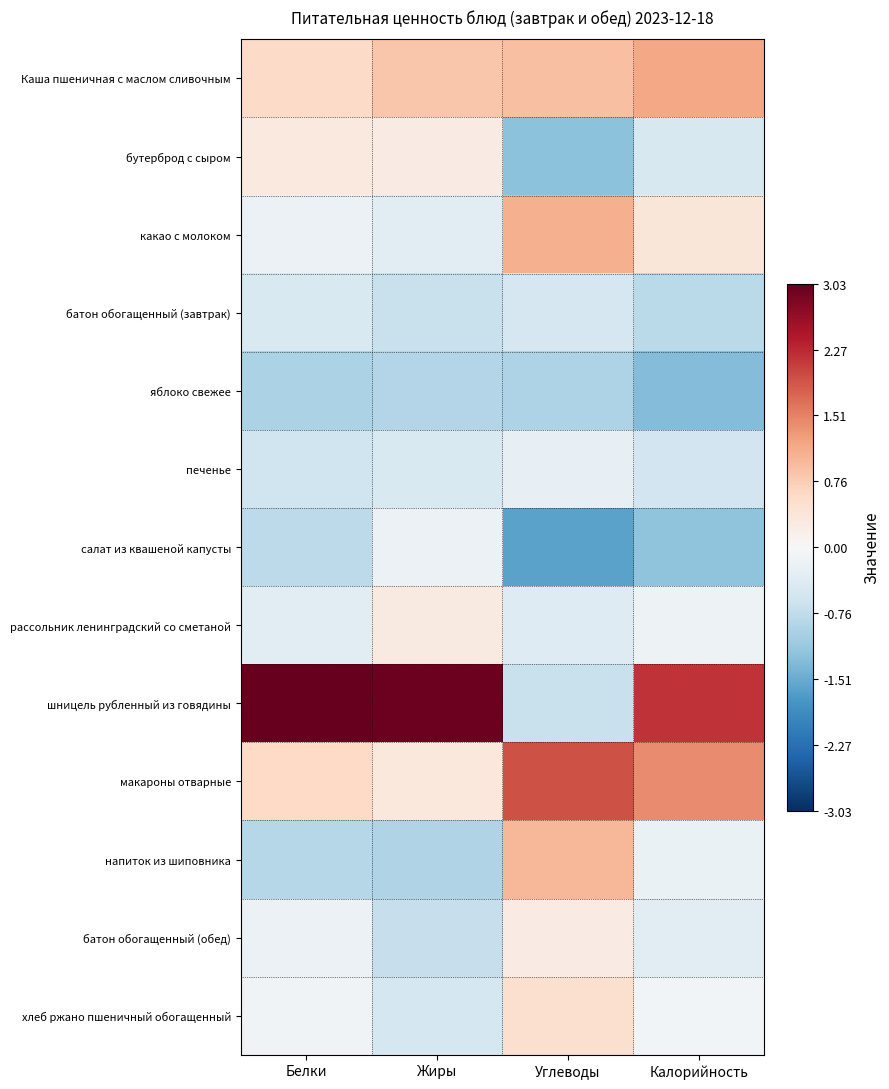

Reading left to right, transcribe all the data shown in this chart.

Каша пшеничная с маслом сливочным: Белки=0.6	Жиры=0.8	Углеводы=0.9	Калорийность=1.2
бутерброд с сыром: Белки=0.3	Жиры=0.2	Углеводы=-1.3	Калорийность=-0.5
какао с молоком: Белки=-0.2	Жиры=-0.3	Углеводы=1.1	Калорийность=0.4
батон обогащенный (завтрак): Белки=-0.5	Жиры=-0.7	Углеводы=-0.5	Калорийность=-0.8
яблоко свежее: Белки=-0.9	Жиры=-0.9	Углеводы=-0.9	Калорийность=-1.3
печенье: Белки=-0.6	Жиры=-0.5	Углеводы=-0.3	Калорийность=-0.6
салат из квашеной капусты: Белки=-0.8	Жиры=-0.2	Углеводы=-1.6	Калорийность=-1.2
рассольник ленинградский со сметаной: Белки=-0.3	Жиры=0.3	Углеводы=-0.4	Калорийность=-0.1
шницель рубленный из говядины: Белки=3.0	Жиры=3.0	Углеводы=-0.7	Калорийность=2.2
макароны отварные: Белки=0.6	Жиры=0.3	Углеводы=1.9	Калорийность=1.4
напиток из шиповника: Белки=-0.9	Жиры=-0.9	Углеводы=1.0	Калорийность=-0.2
батон обогащенный (обед): Белки=-0.2	Жиры=-0.7	Углеводы=0.2	Калорийность=-0.3
хлеб ржано пшеничный обогащенный: Белки=-0.1	Жиры=-0.5	Углеводы=0.5	Калорийность=-0.1